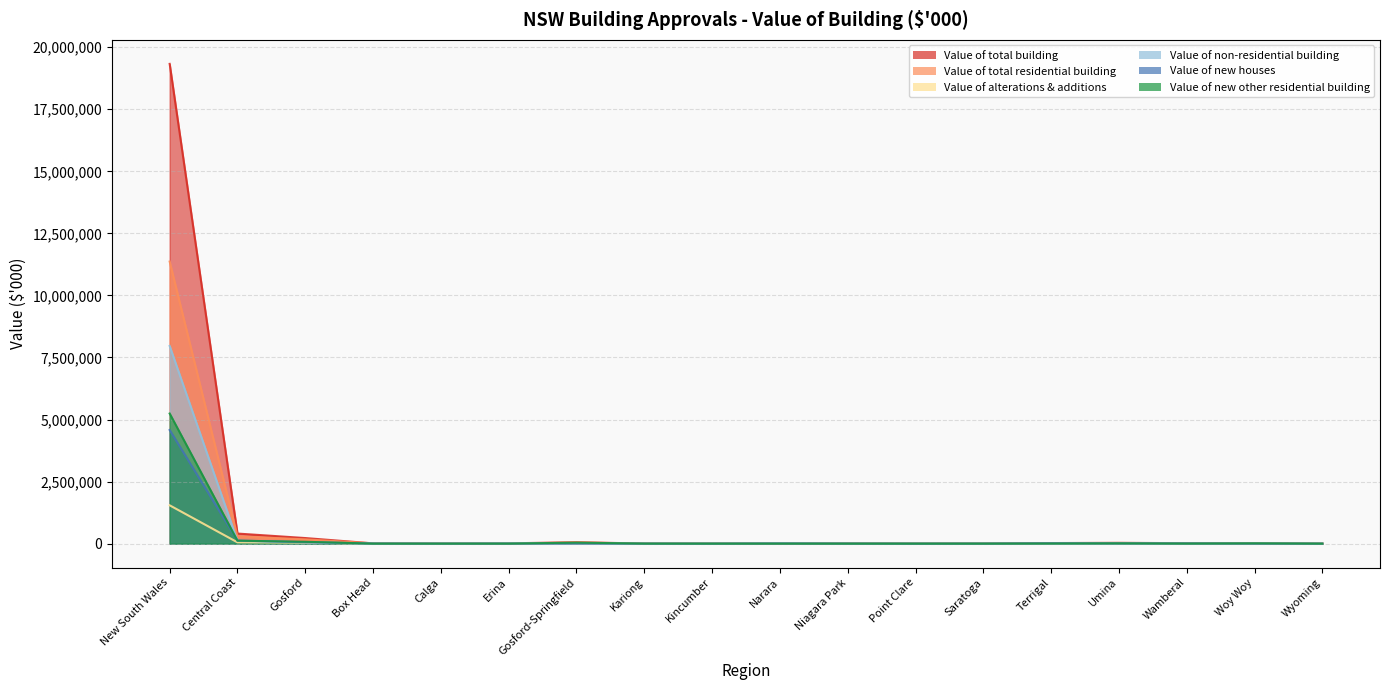

Does the chart have visible grid lines?

Yes